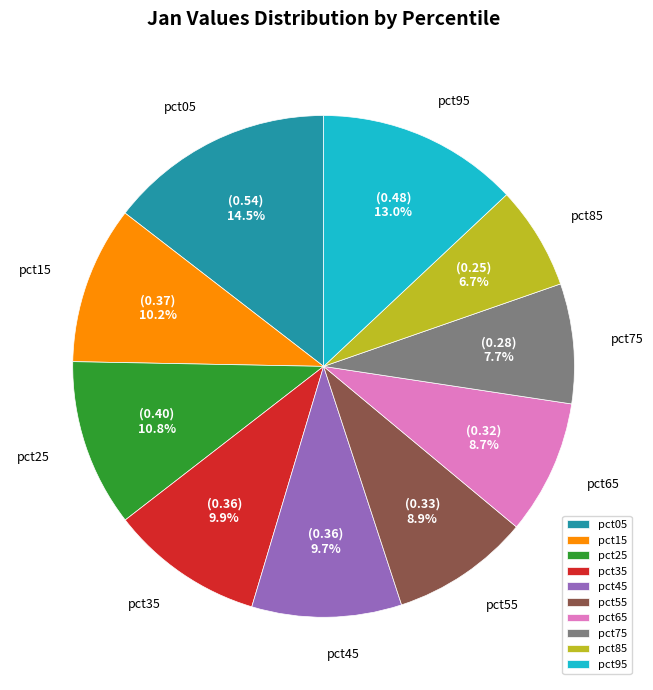

What percentage is NOT represented by pct85?

93.3%